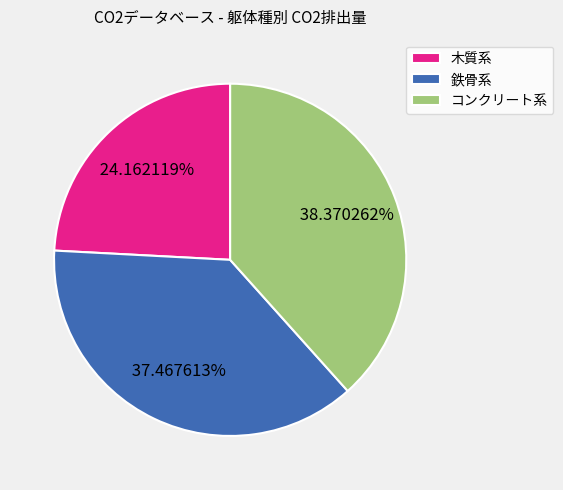

Approximately how many times larger is the value at 鉄骨系 compared to コンクリート系?

1.0